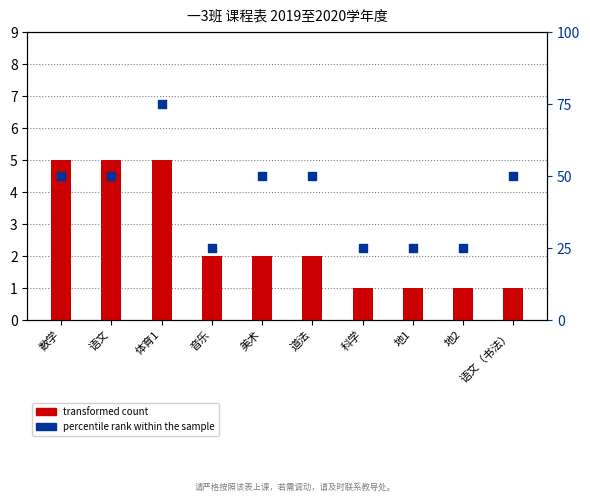

What is the total value across all series at 音乐?

27